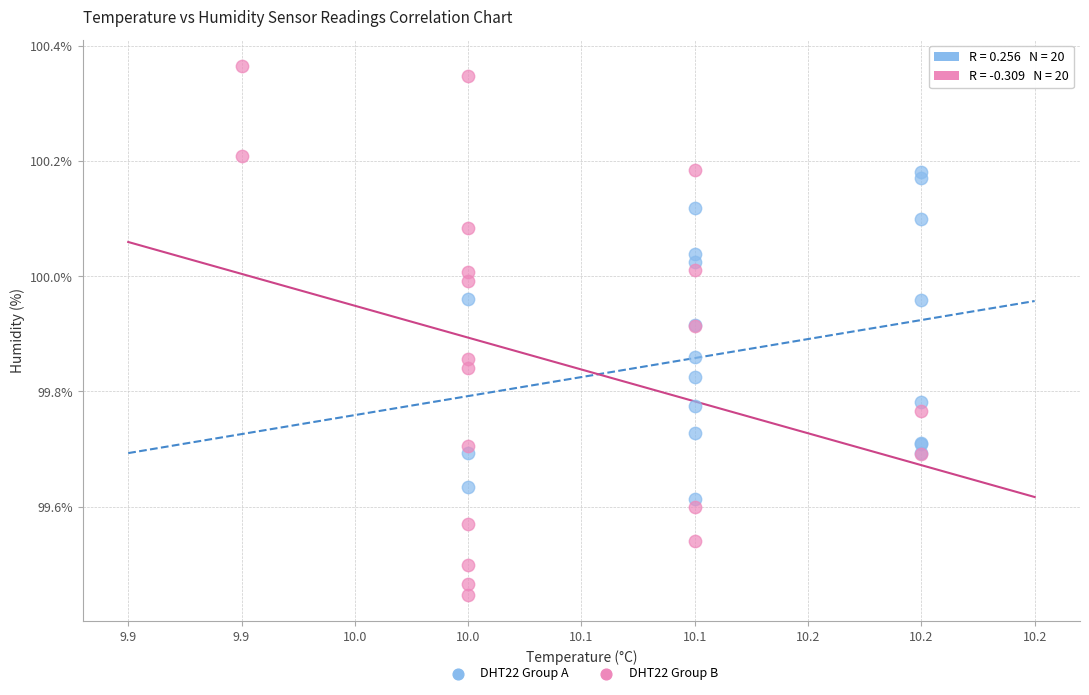

Which series has the largest Y range (max minus min)?

DHT22 Group B